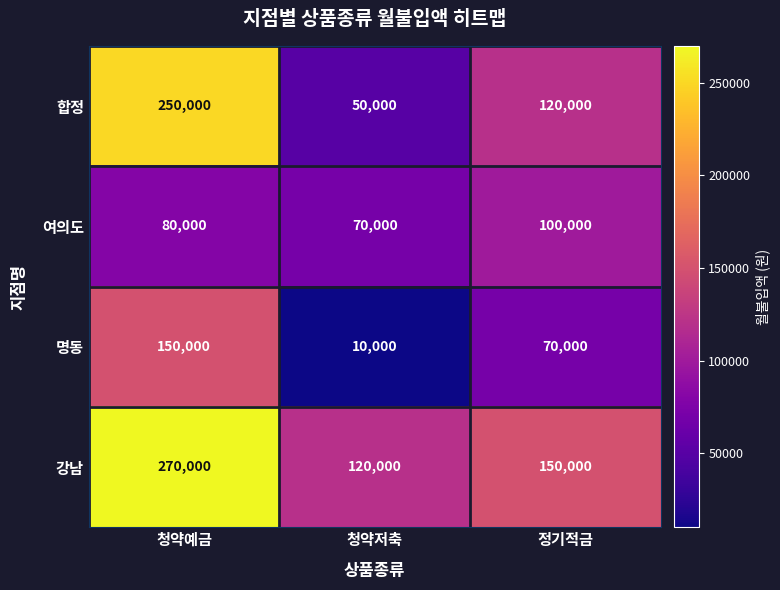

True or false: 합정 has a value of 120000 at 정기적금.

True